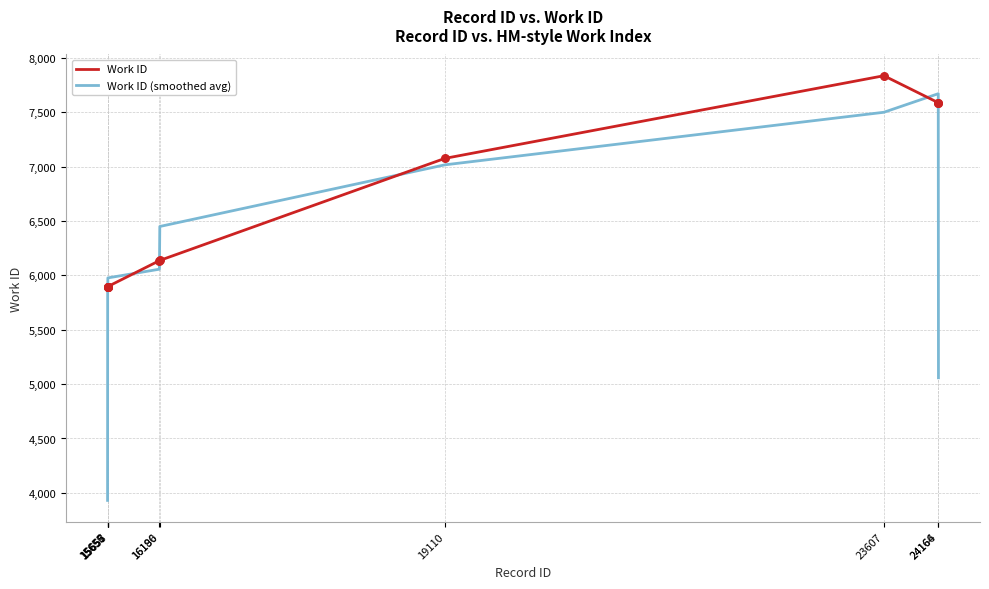

What are all the series names shown in the legend?

Work ID, Work ID (smoothed avg)